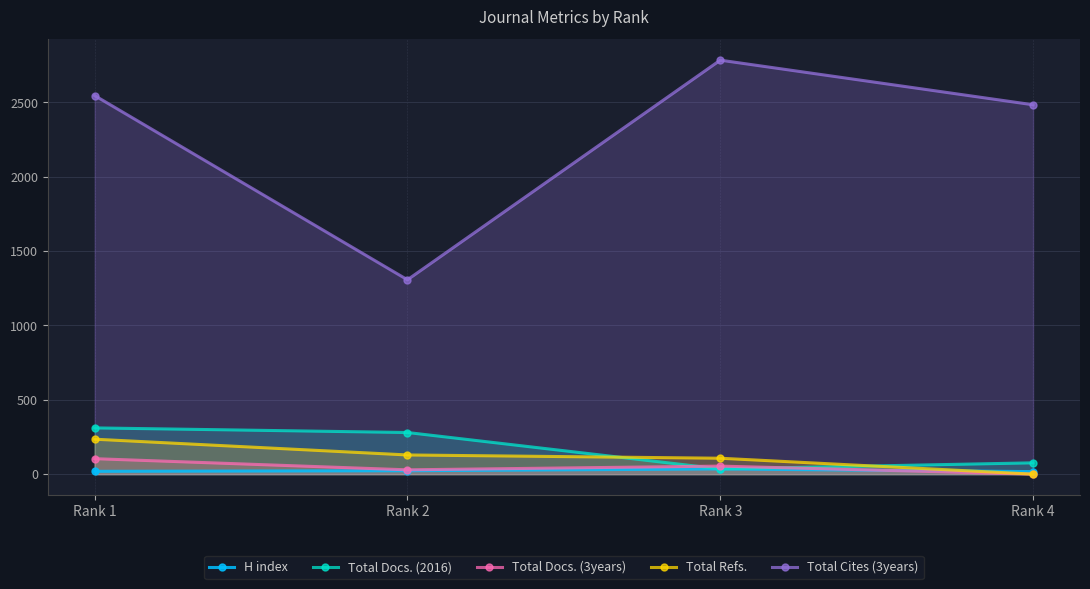

Reading left to right, transcribe all the data shown in this chart.

H index: Rank 1=19	Rank 2=23	Rank 3=35	Rank 4=17
Total Docs. (2016): Rank 1=311	Rank 2=280	Rank 3=35	Rank 4=76
Total Docs. (3years): Rank 1=104	Rank 2=29	Rank 3=54	Rank 4=0
Total Refs.: Rank 1=235	Rank 2=129	Rank 3=107	Rank 4=0
Total Cites (3years): Rank 1=2546	Rank 2=1307	Rank 3=2784	Rank 4=2484